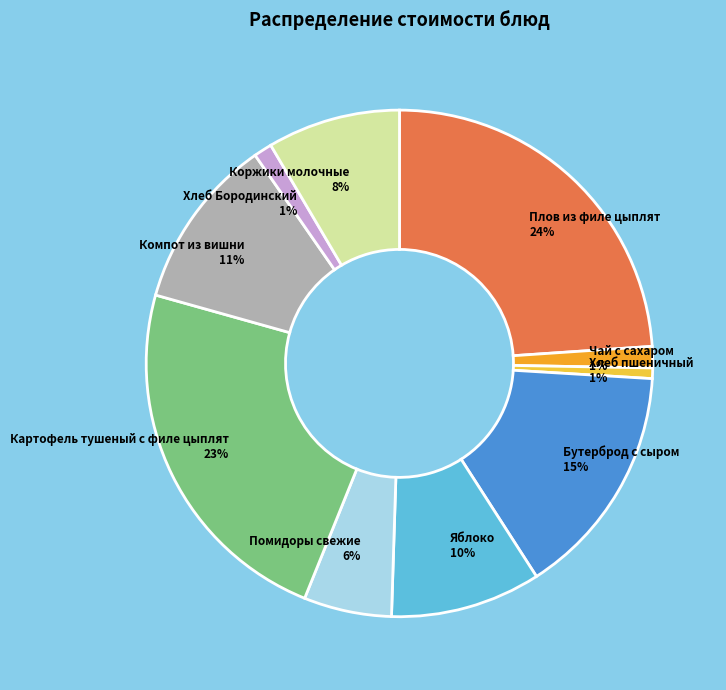

What percentage is the Картофель тушеный с филе цыплят slice, to the nearest percent?

23%